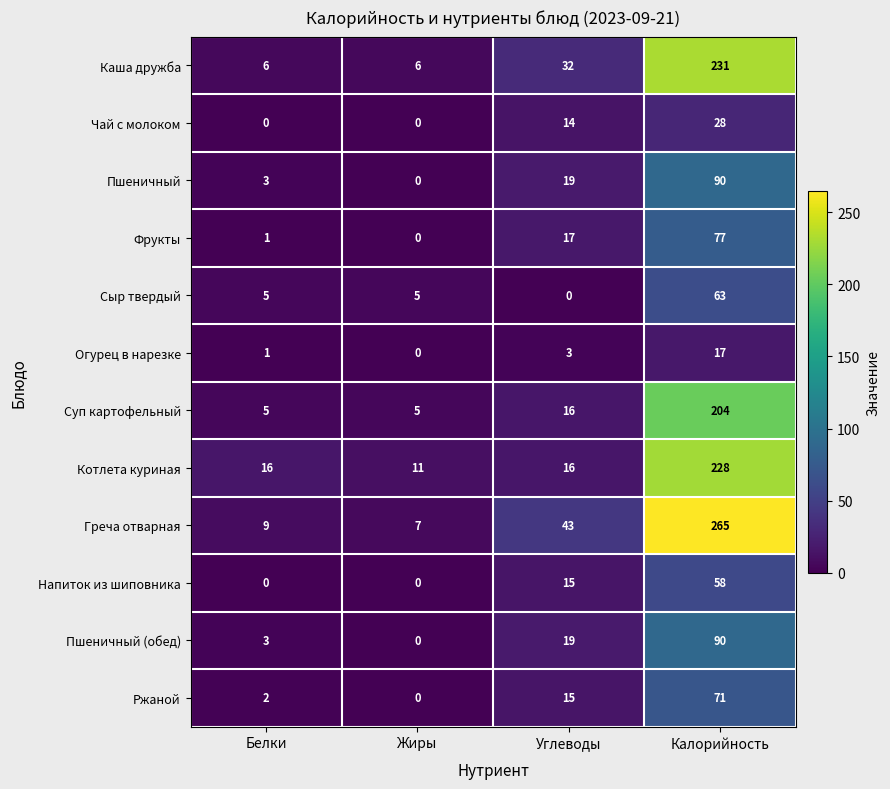

What is the total value across all series at Жиры?

34